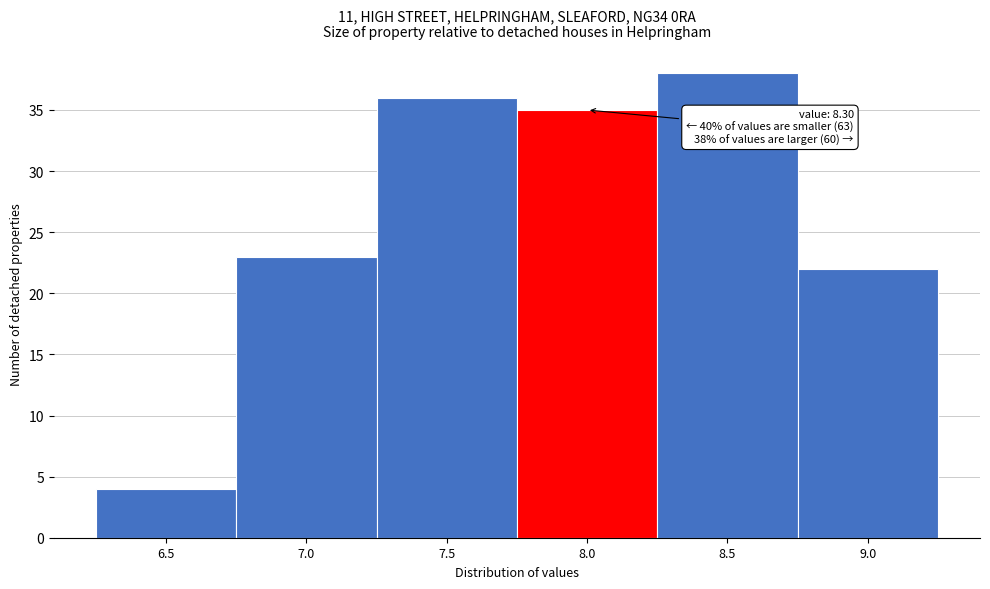

Reading left to right, what are all the values shown in this chart?

4	23	36	35	38	22